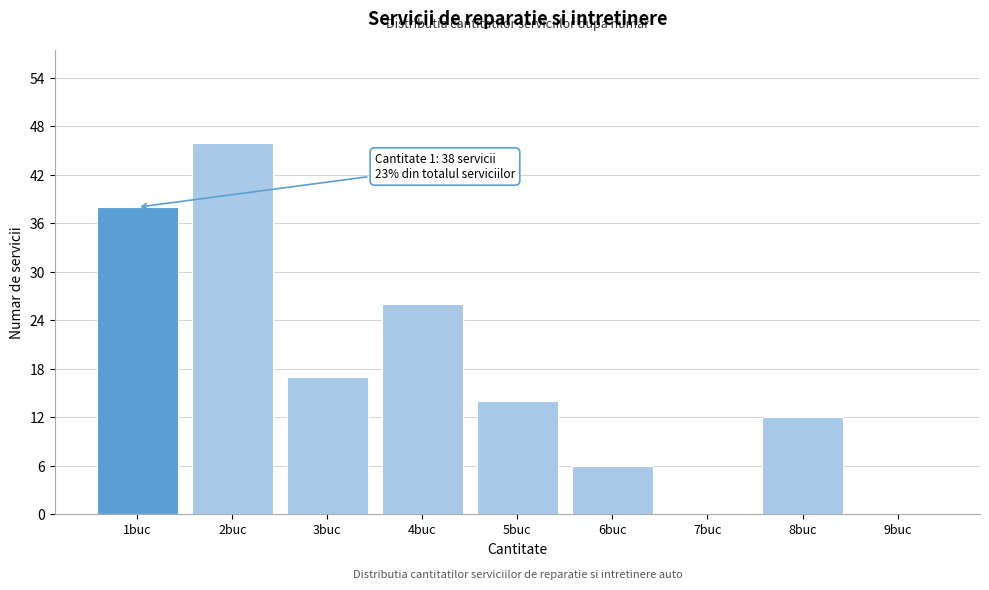

Reading left to right, extract all data points from this chart.

1buc=38	2buc=46	3buc=17	4buc=26	5buc=14	6buc=6	7buc=0	8buc=12	9buc=0